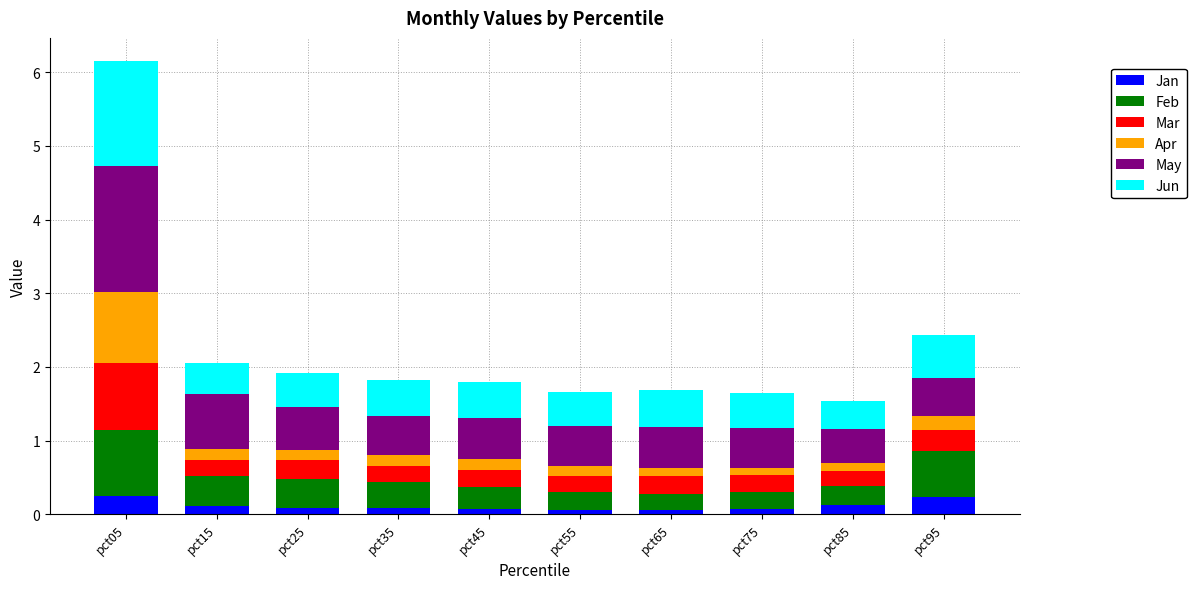

At which category is the sum across all series the highest?

pct05